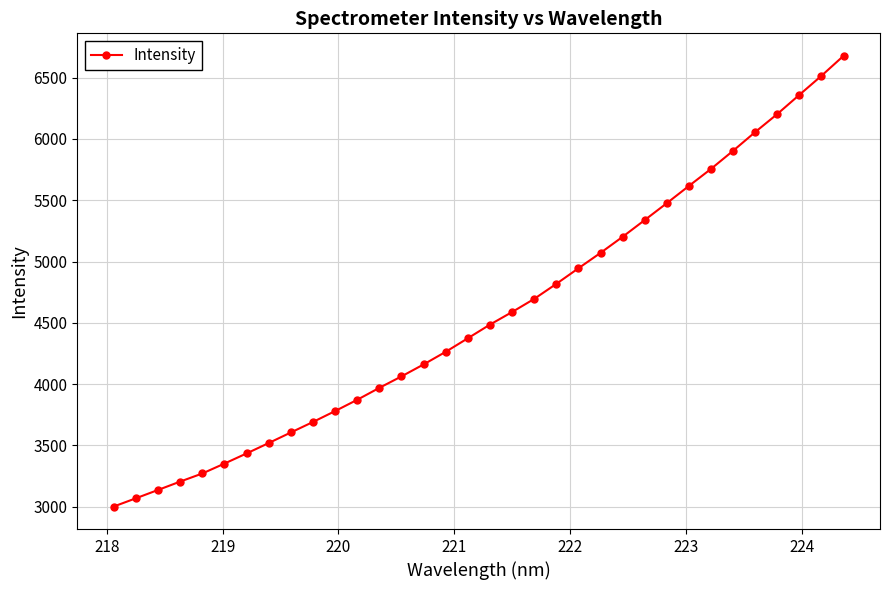

What is the maximum value shown in the chart?

6678.3